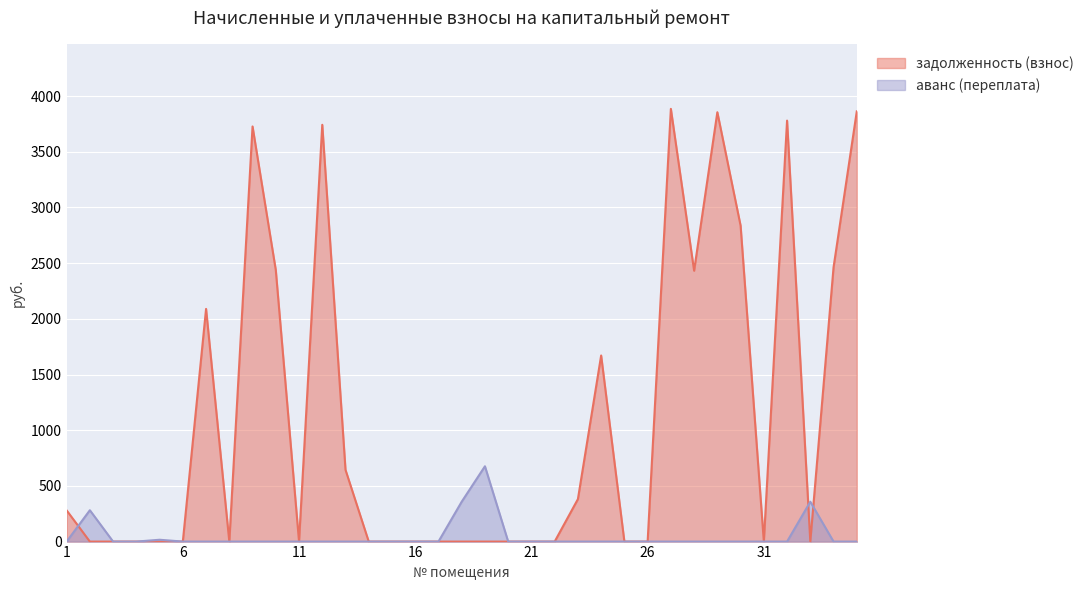

Where do задолженность (взнос) and аванс (переплата) first cross each other?

1 and 2